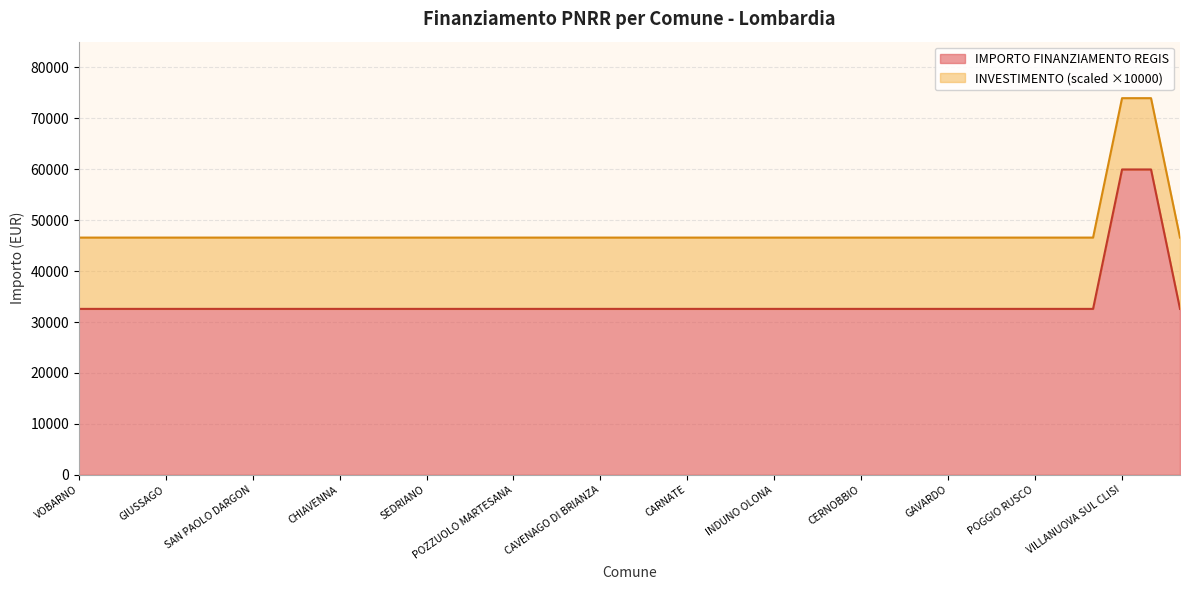

What is the ratio of the value at POGGIO RUSCO to the value at POZZUOLO MARTESANA?

1.0